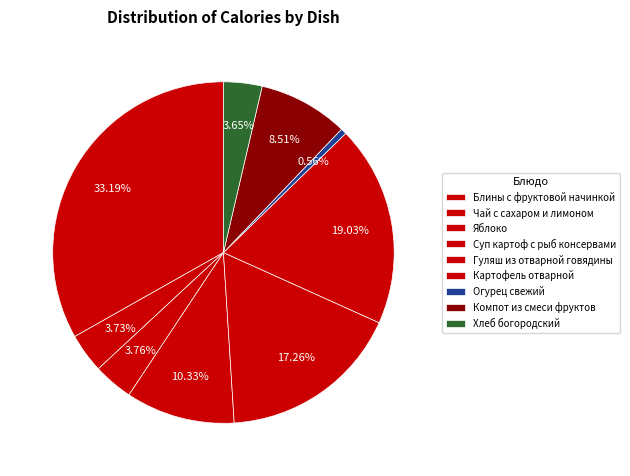

Which slice is the smallest?

Огурец свежий